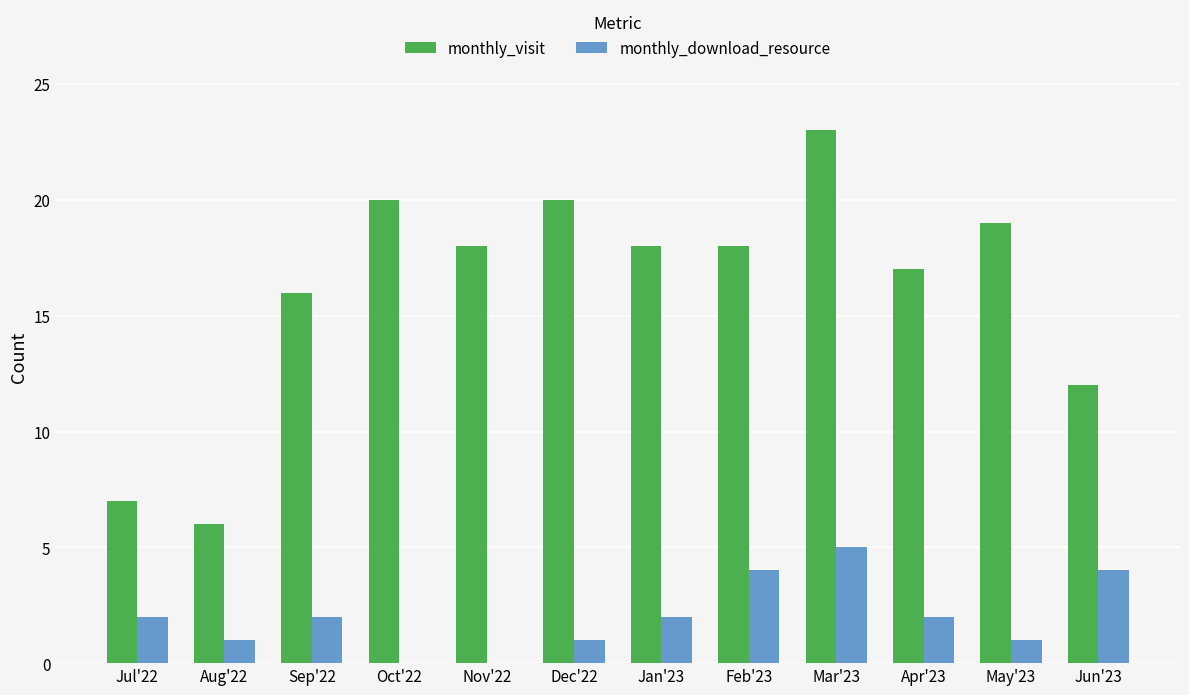

Read the monthly_visit value at Oct'22, to the nearest 10.

20